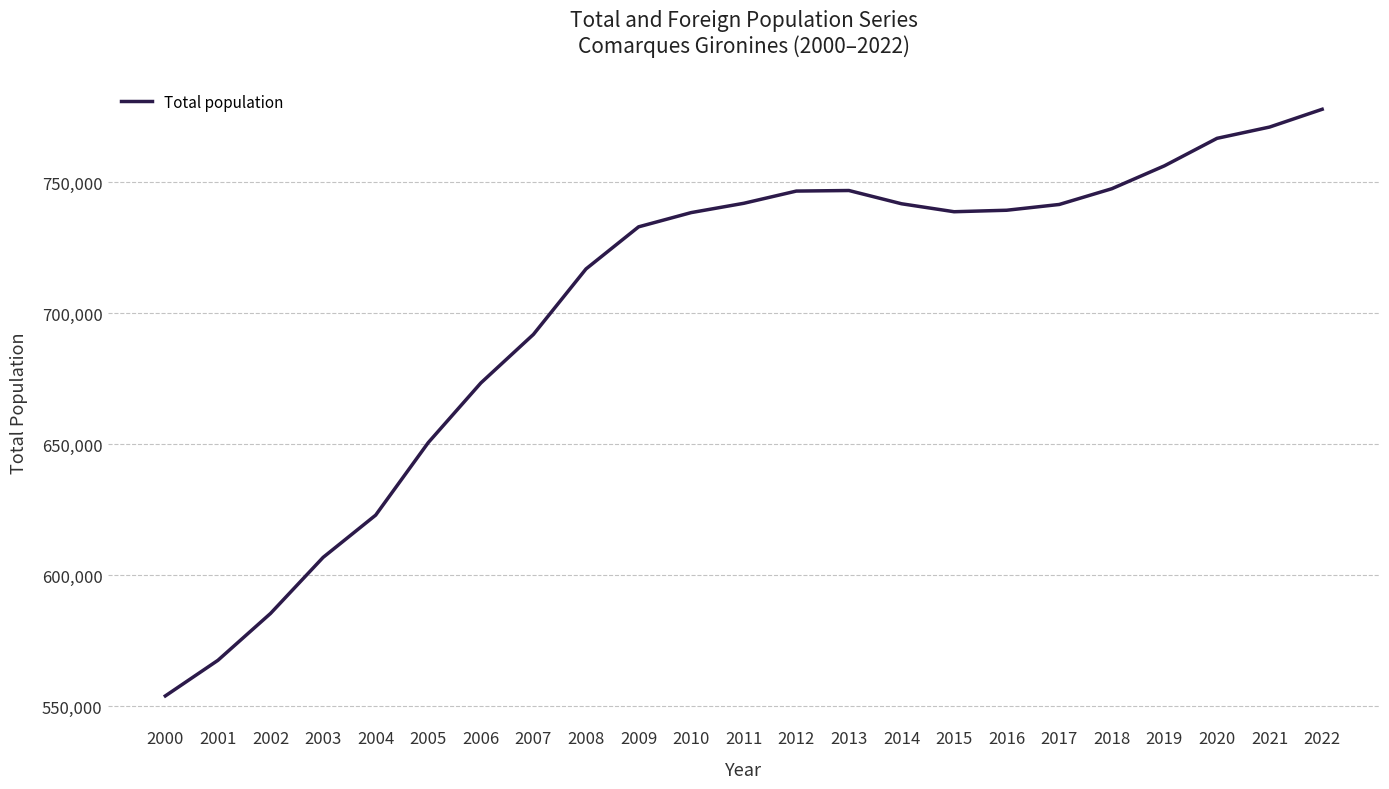

What is the approximate value at 2006, to the nearest 100?

673400